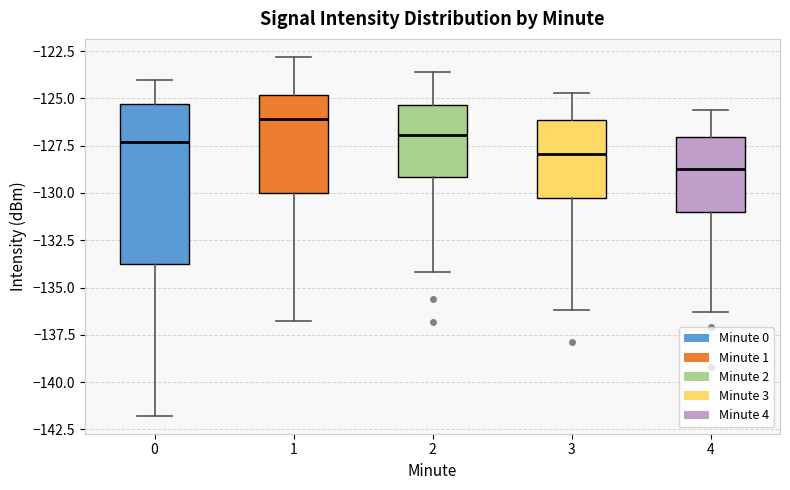

Comparing the boxes themselves (not the whiskers), which one is the tallest?

0